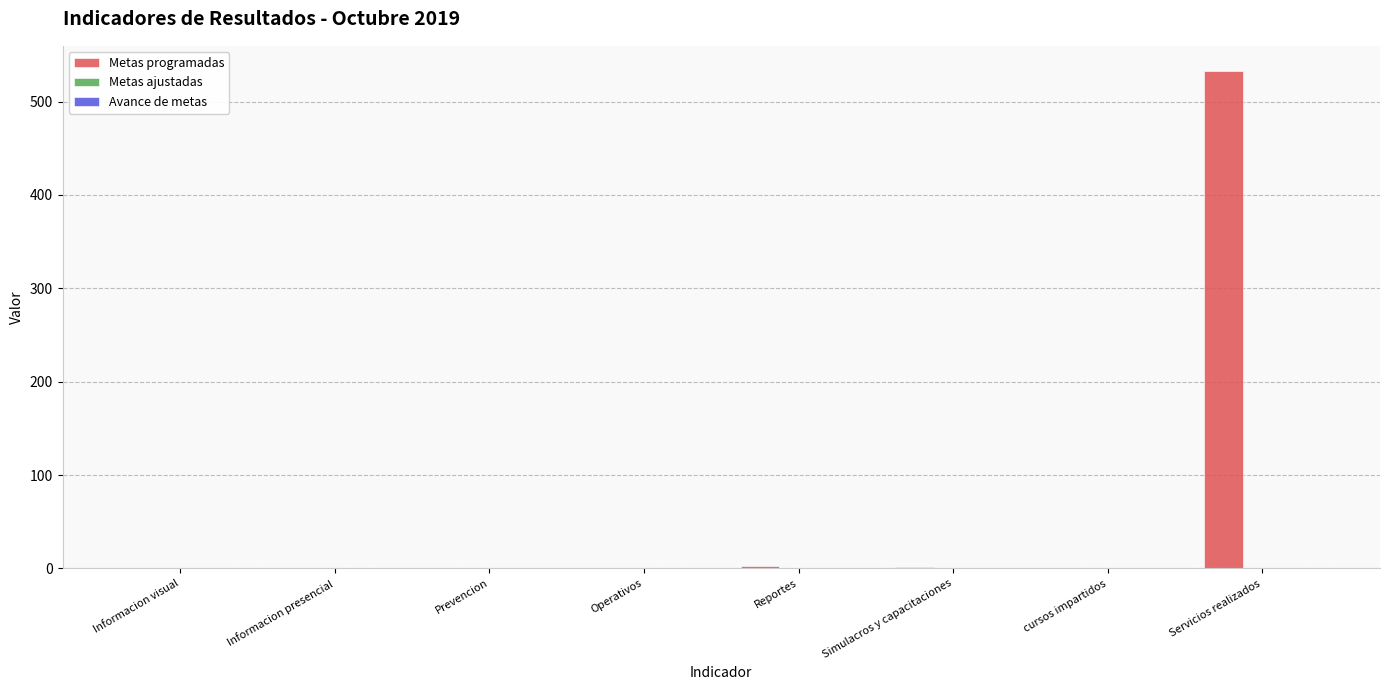

Between Operativos and Servicios realizados, which series saw the biggest shift?

Metas programadas